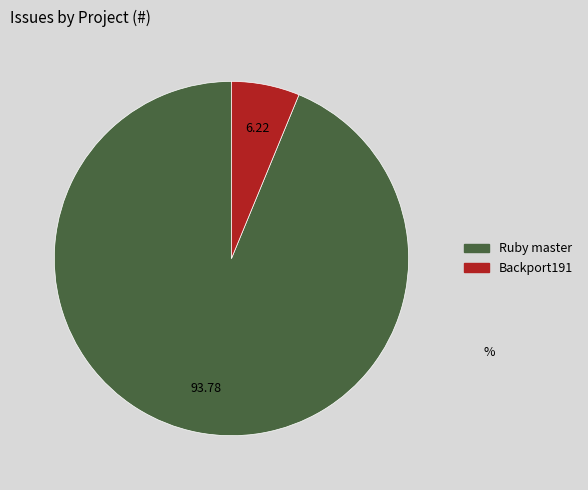

How many slices are in this pie chart?

2